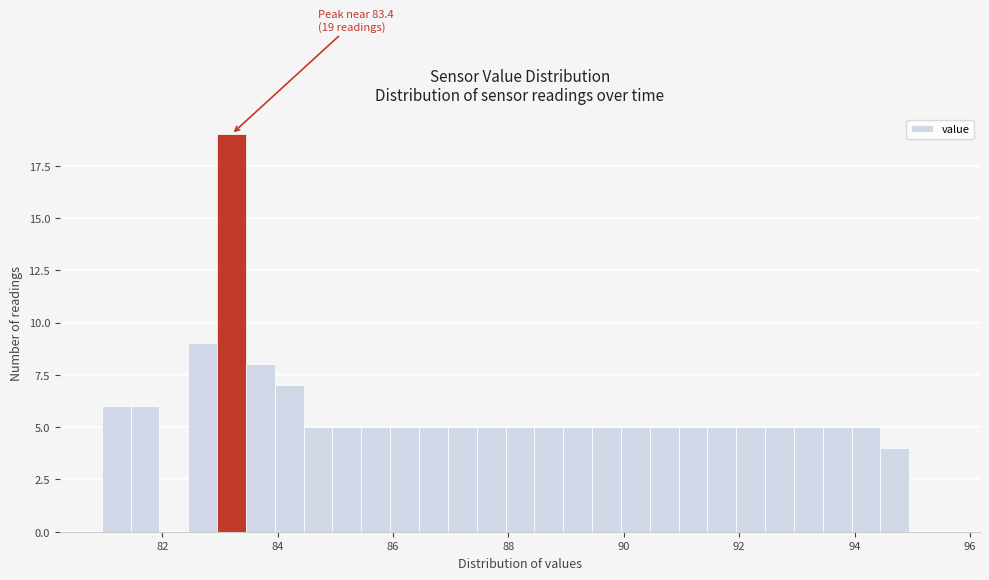

Around what value on the x-axis is the tallest bar? Give the approximate position of its centre, as read against the axis.

83.2